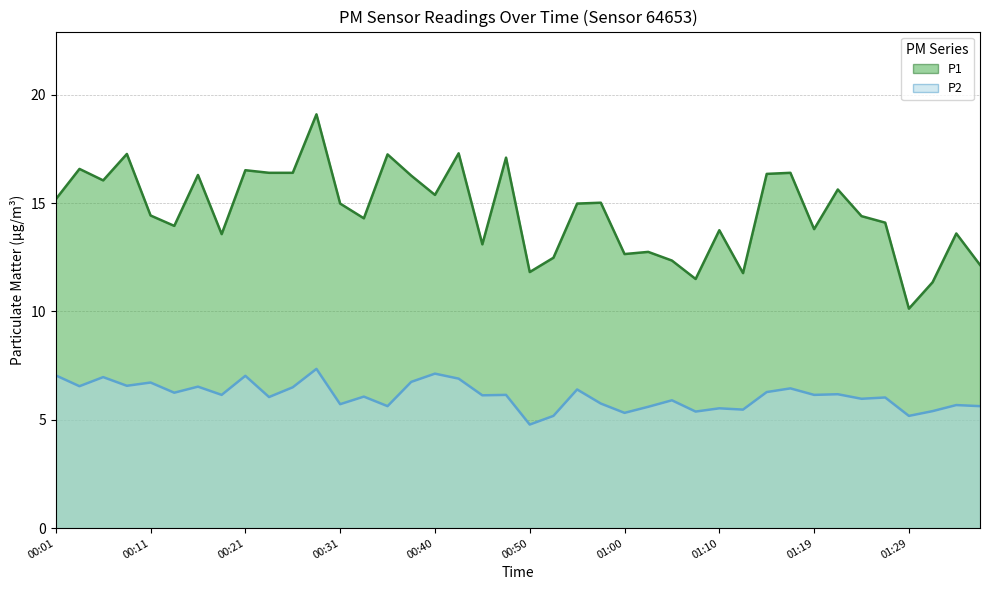

What is the approximate value of P1 at 01:22?

15.6